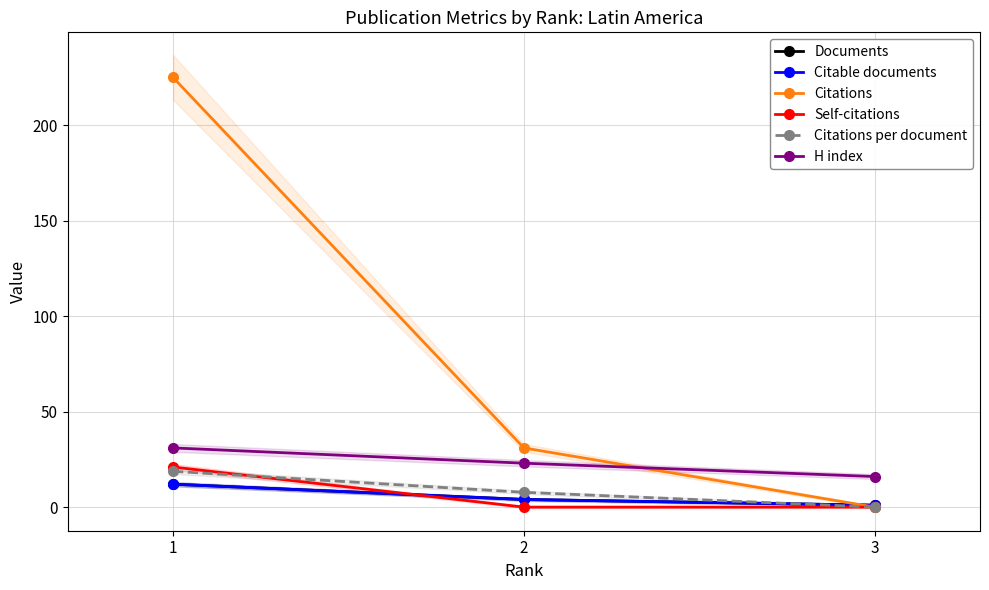

List the series in order of their peak value, highest first.

Citations, H index, Self-citations, Citations per document, Documents, Citable documents